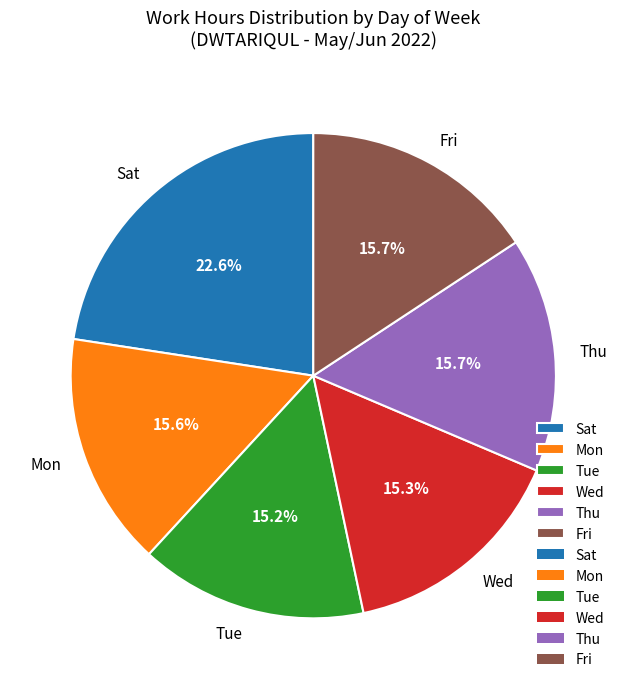

What portion of the pie excludes Sat?

77.4%